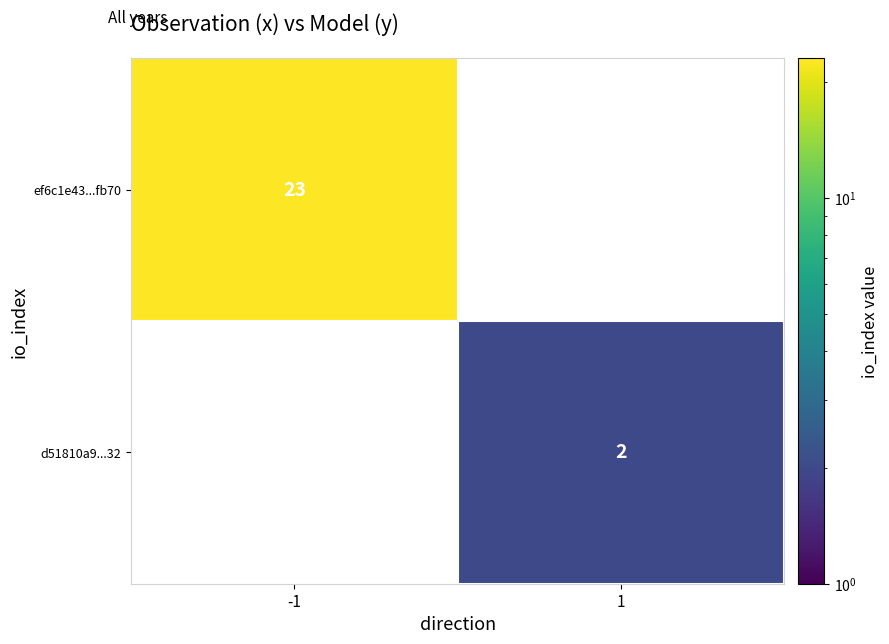

Count the number of categories in the chart.

2